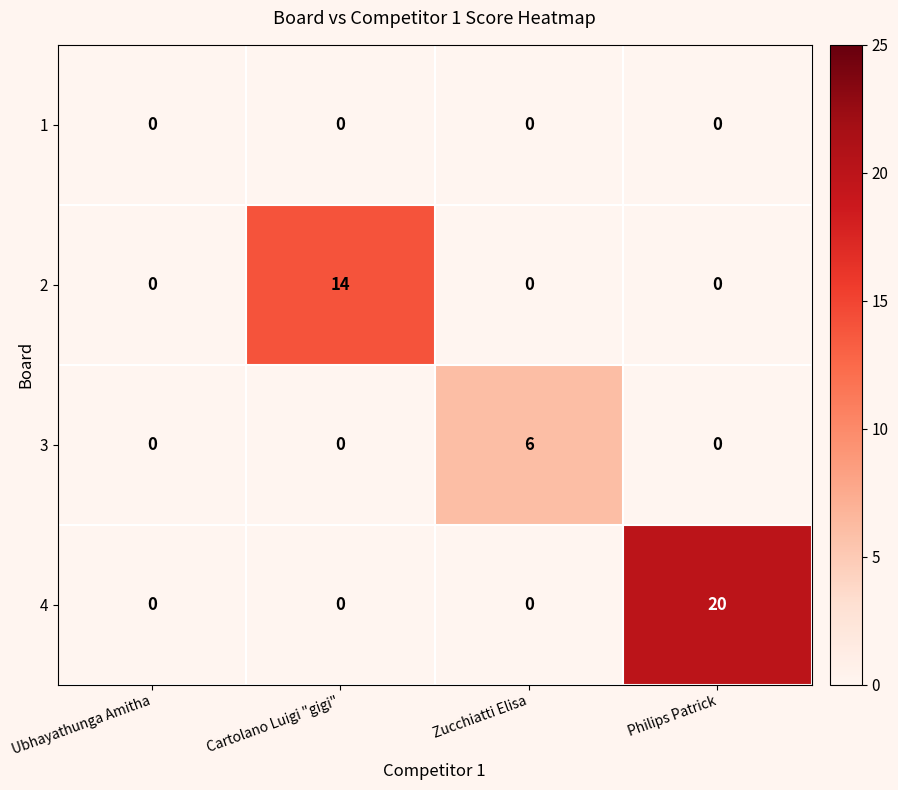

List the series in order of their peak value, lowest first.

1, 3, 2, 4